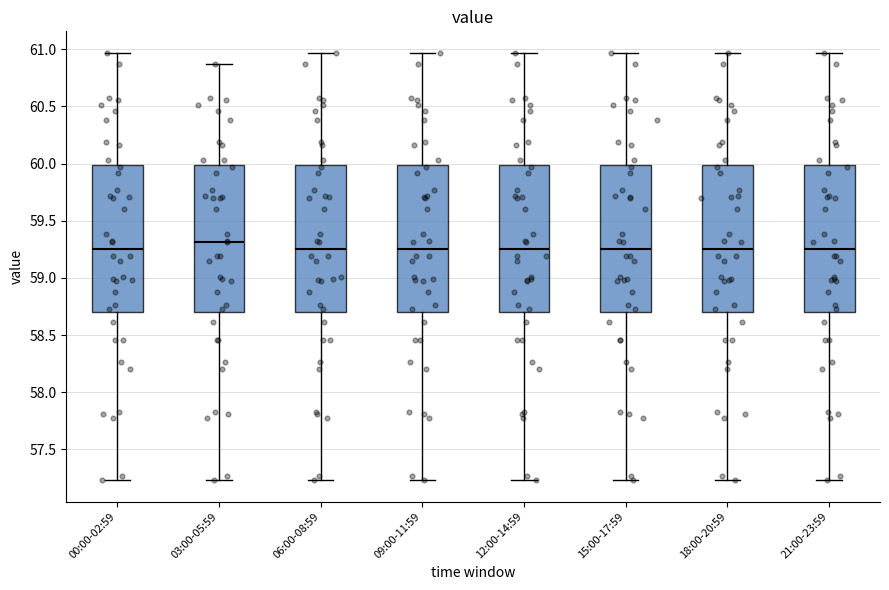

Which box's median line is the highest?

03:00-05:59